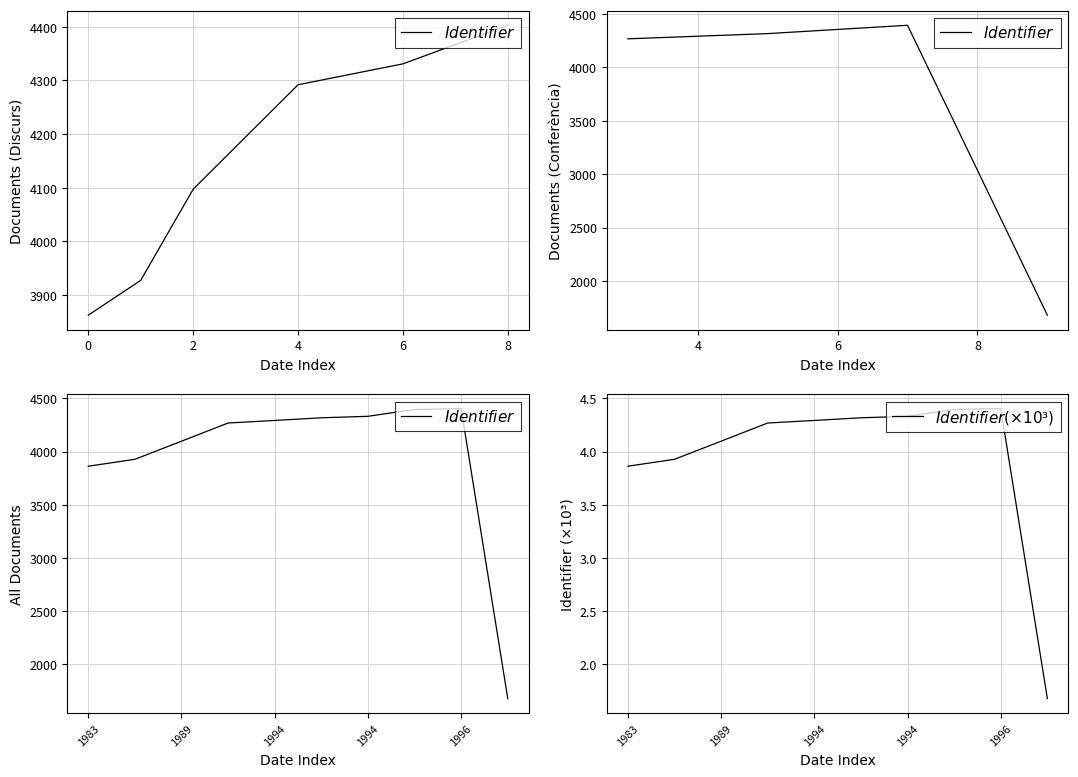

How many categories are shown in the chart?

10